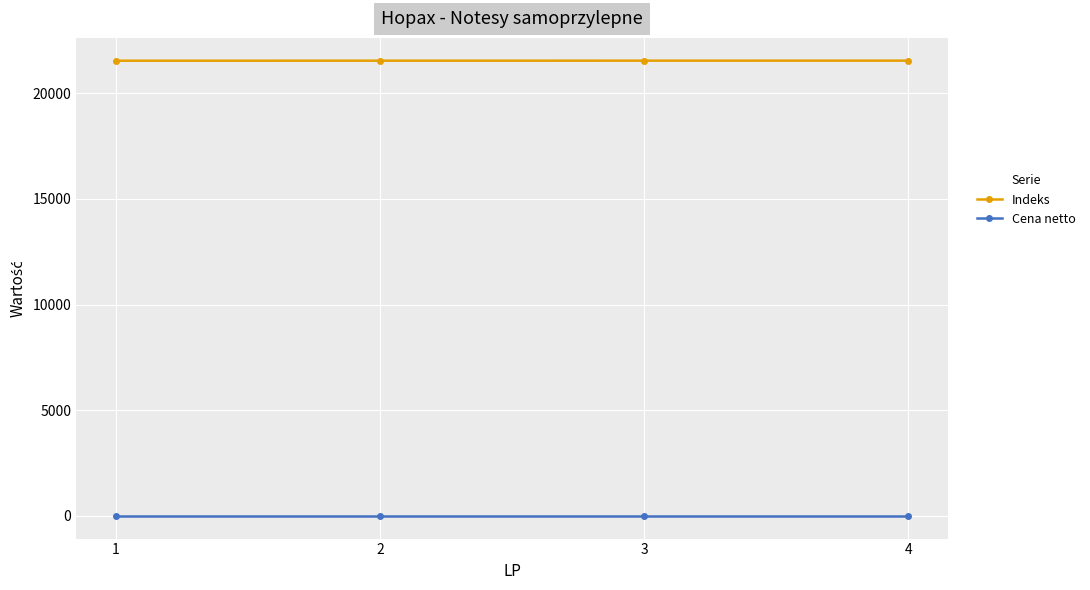

True or false: Indeks has a value of 21539.0 at 4.

True